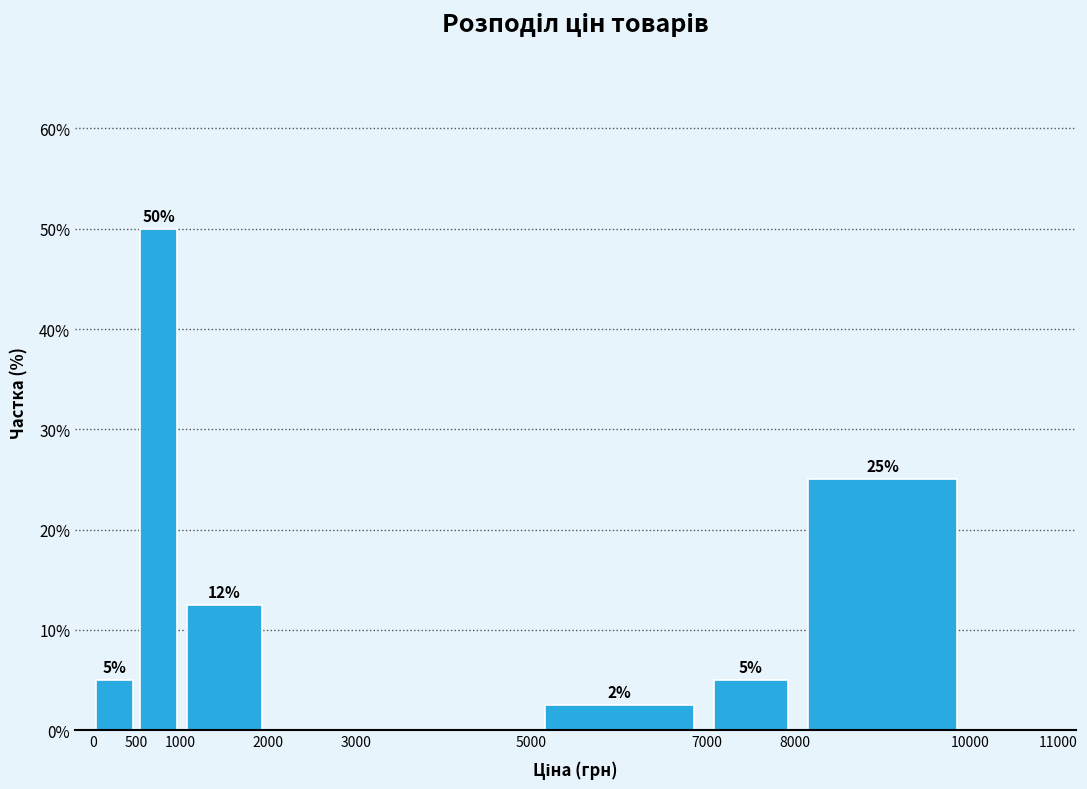

Which range on the x-axis has the tallest bar?

500 to 1000